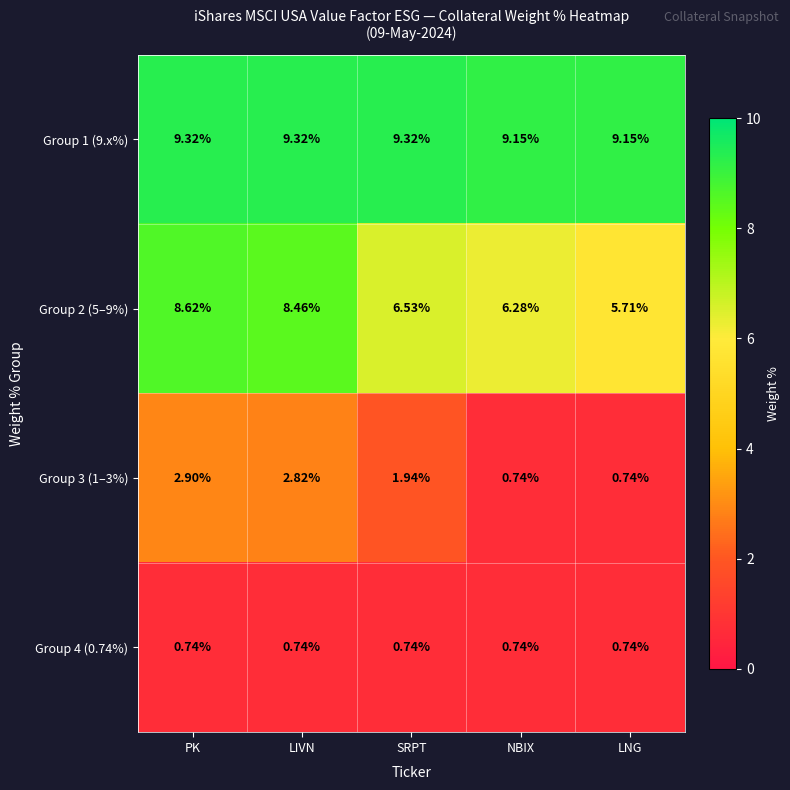

Which series has the widest spread of values?

Group 2 (5–9%)